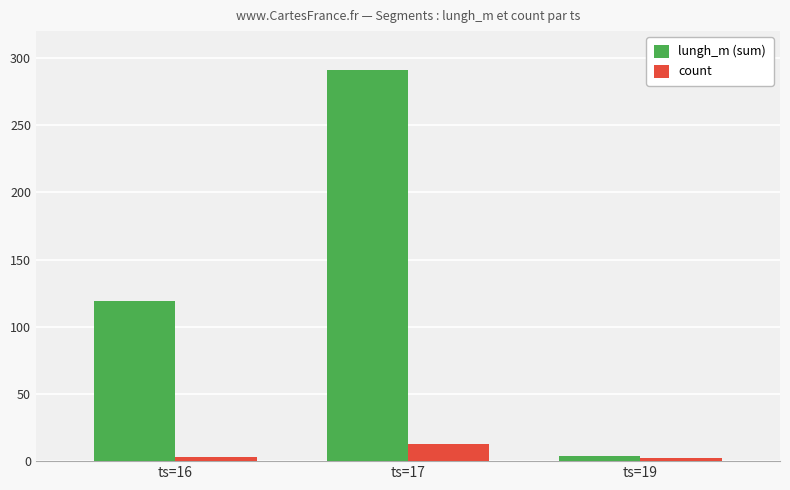

Which series has the largest range (max minus min)?

lungh_m (sum)